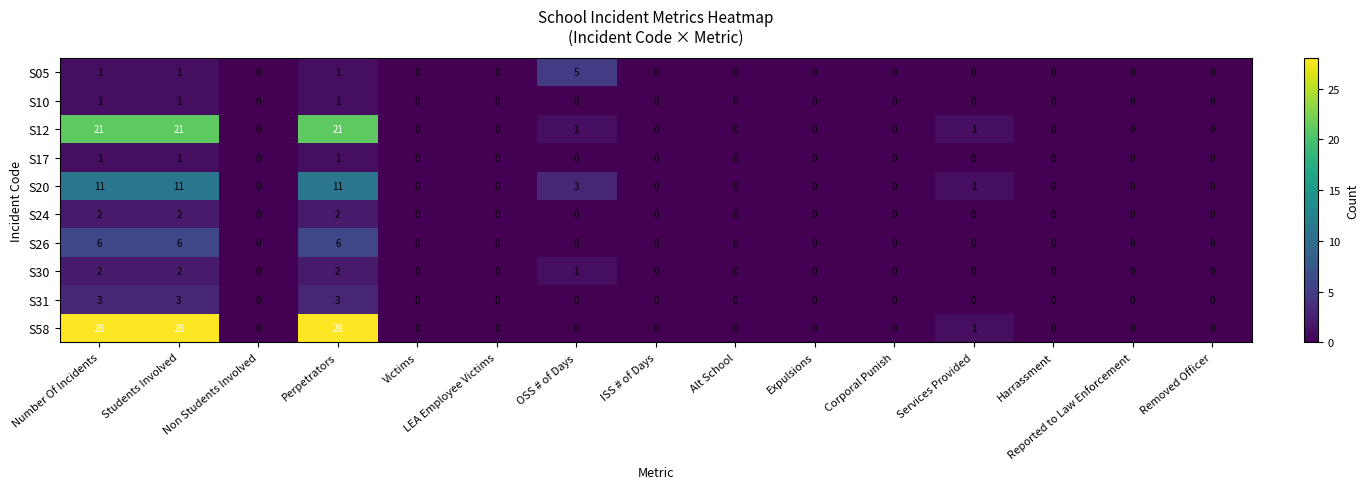

Which series has the largest range (max minus min)?

S58